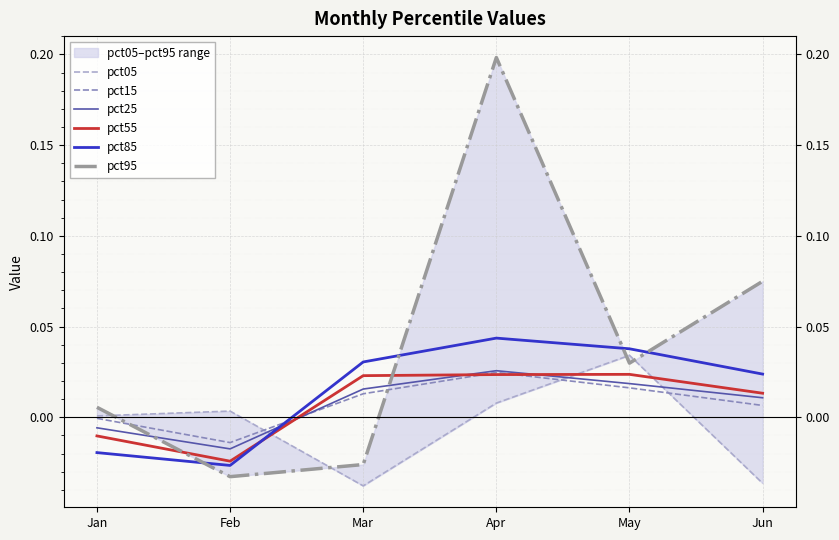

Between Jan and May, which series saw the biggest shift?

pct85